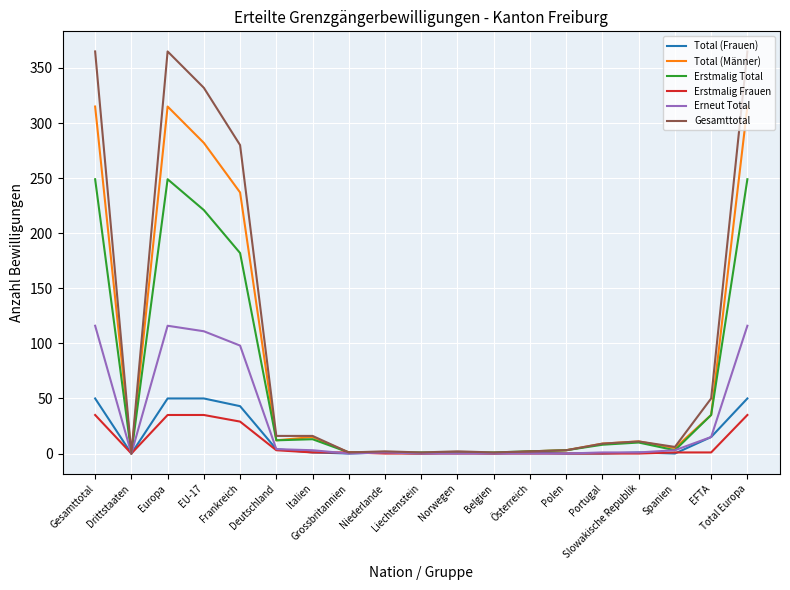

True or false: Erstmalig Total has a value of 249 at Europa.

True